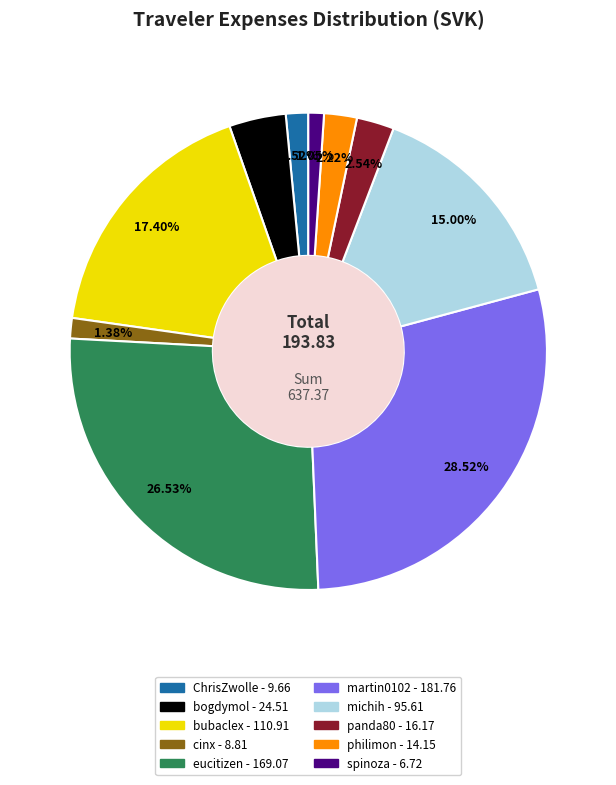

What is the ratio of the value at bubaclex to the value at michih?

1.2